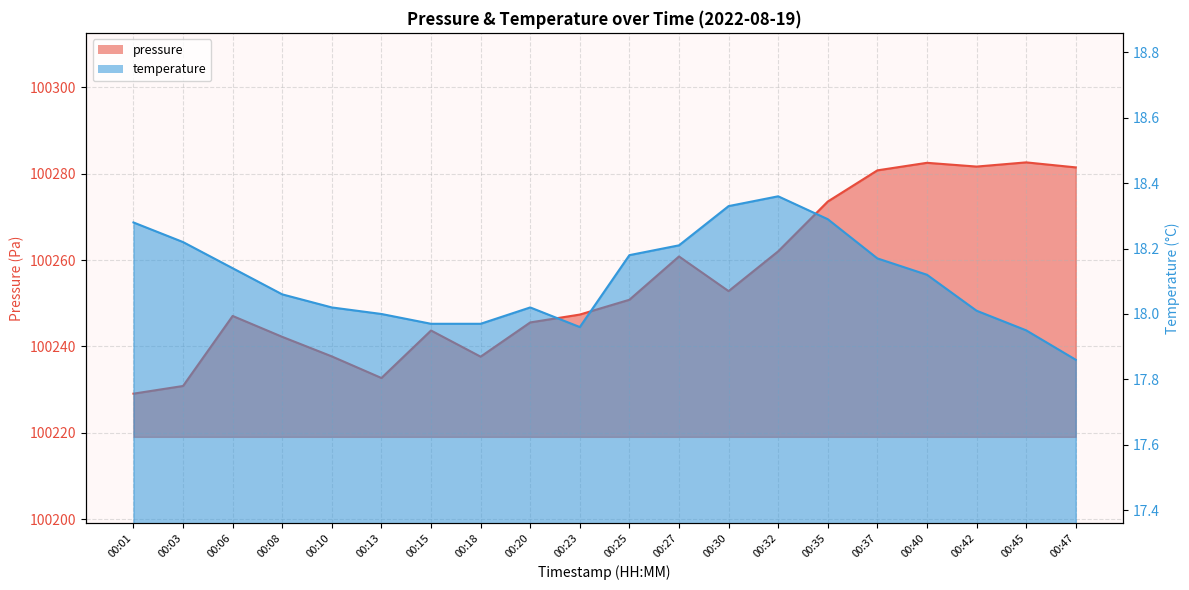

At which label does temperature reach its peak?

00:32